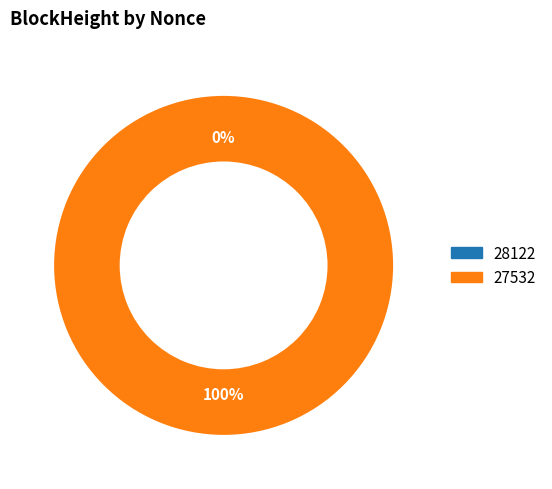

Is it true that 27532 is 100% of the pie?

True